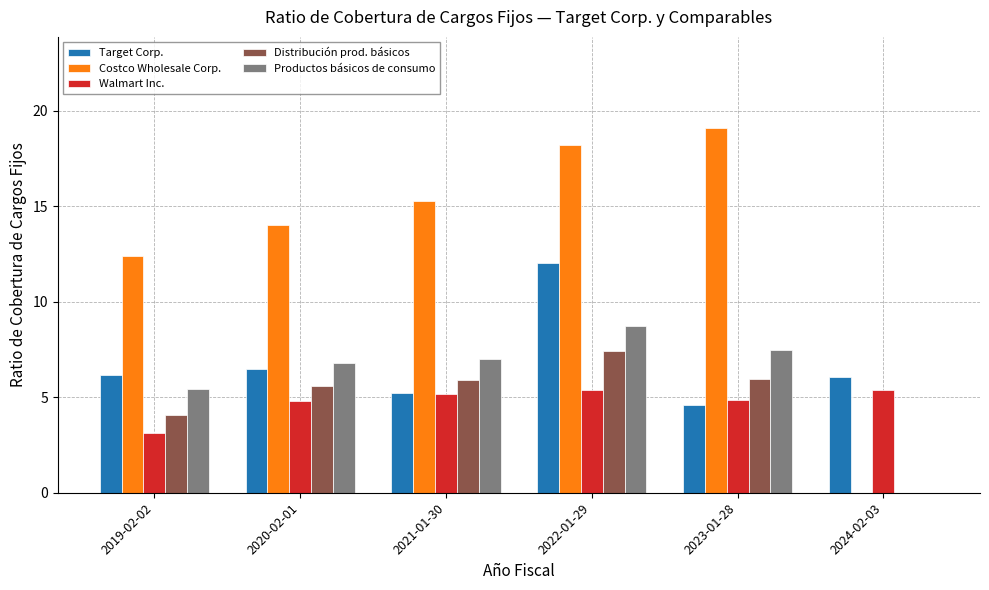

How many series are shown in this chart?

5